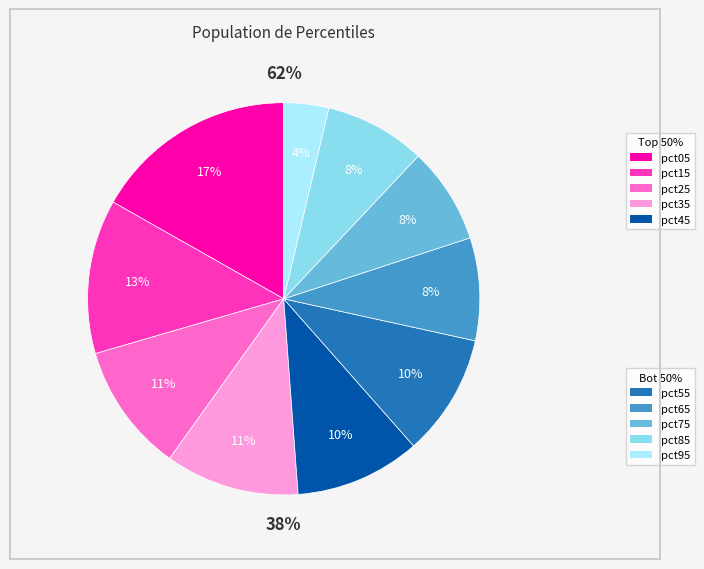

To the nearest percent, what percentage of the pie is pct65?

8%